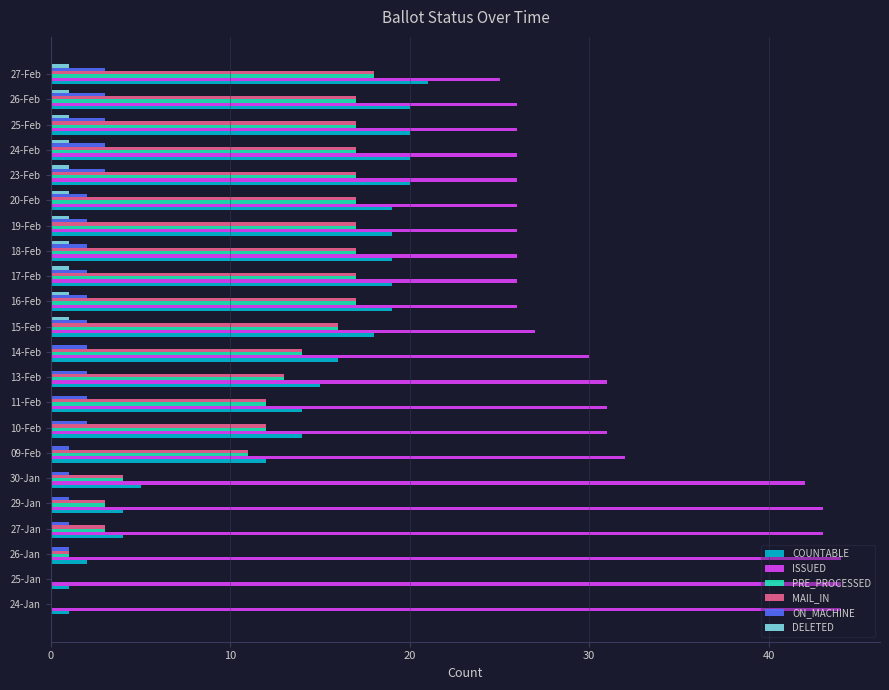

What is the sum of all MAIL_IN values?

260